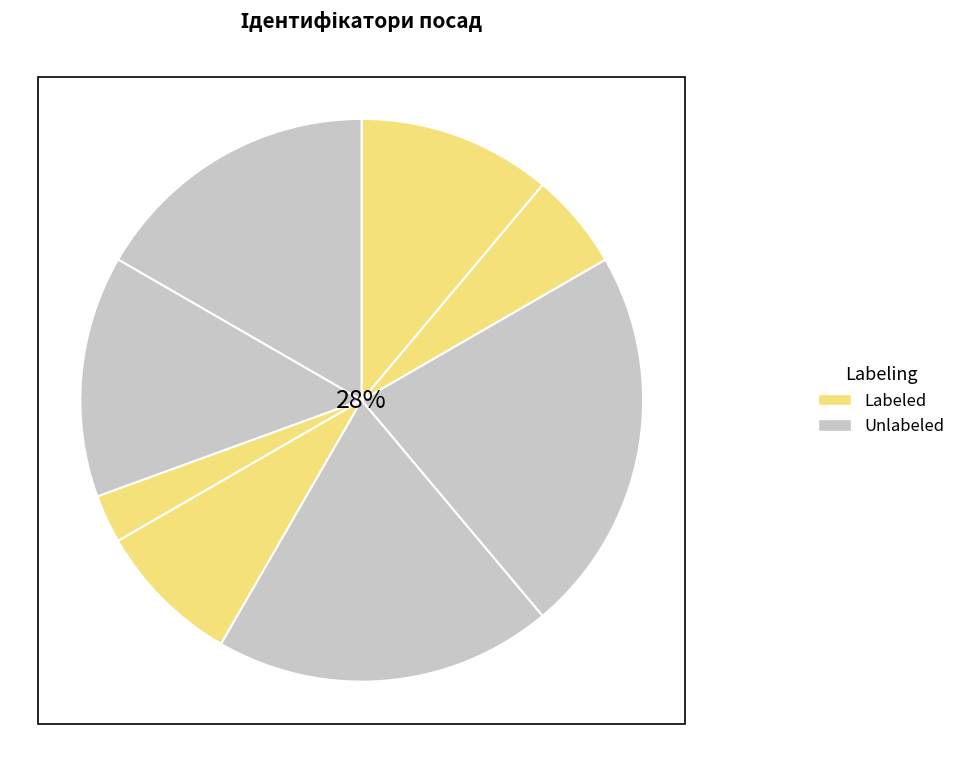

Does Директор account for over 50% of the chart?

No